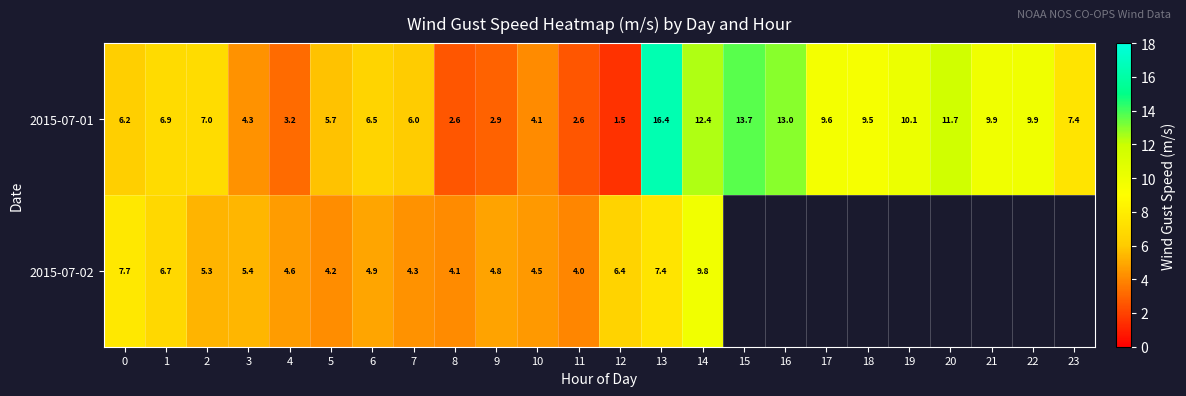

Is it true that 2015-07-01 equals 7.4 at 23?

True